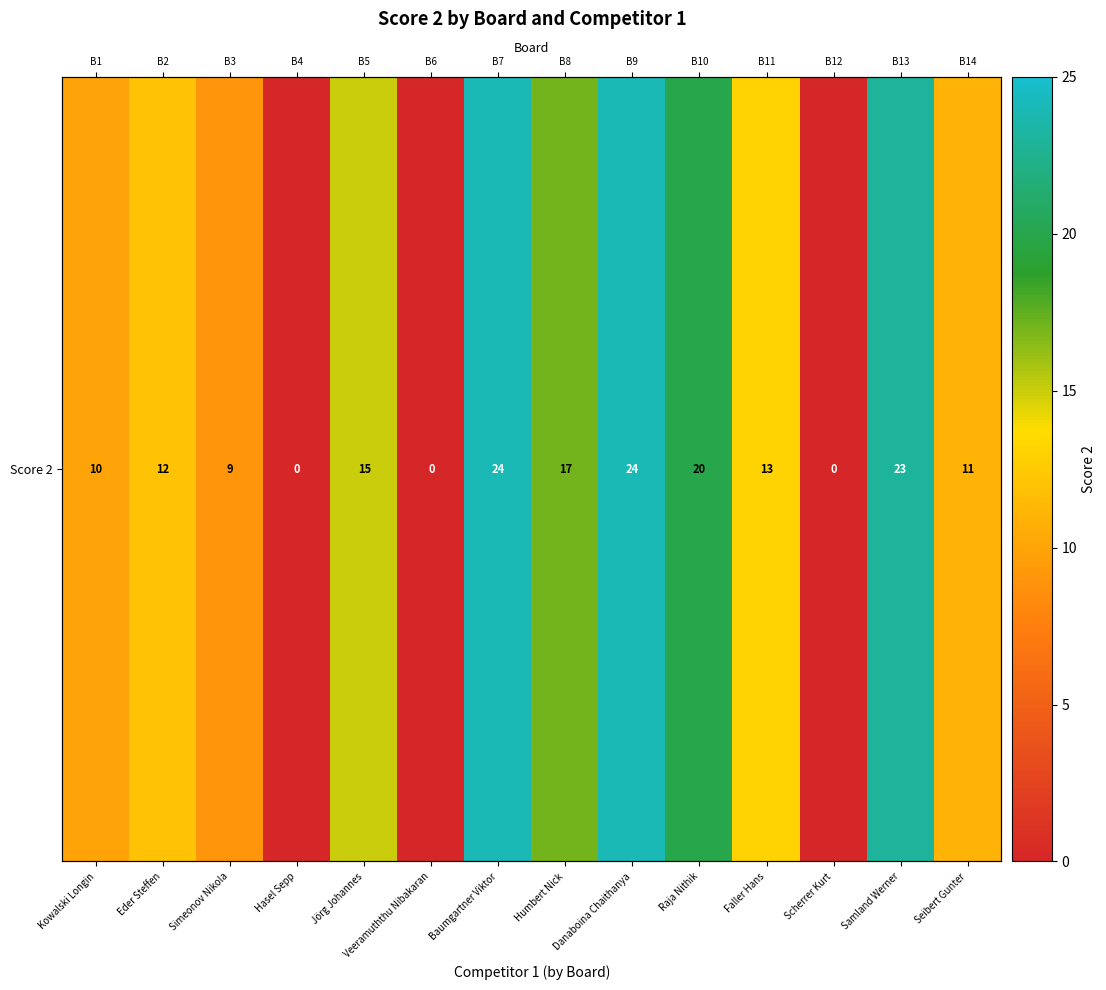

What value does the data have at Simeonov Nikola, to the nearest 10?

10